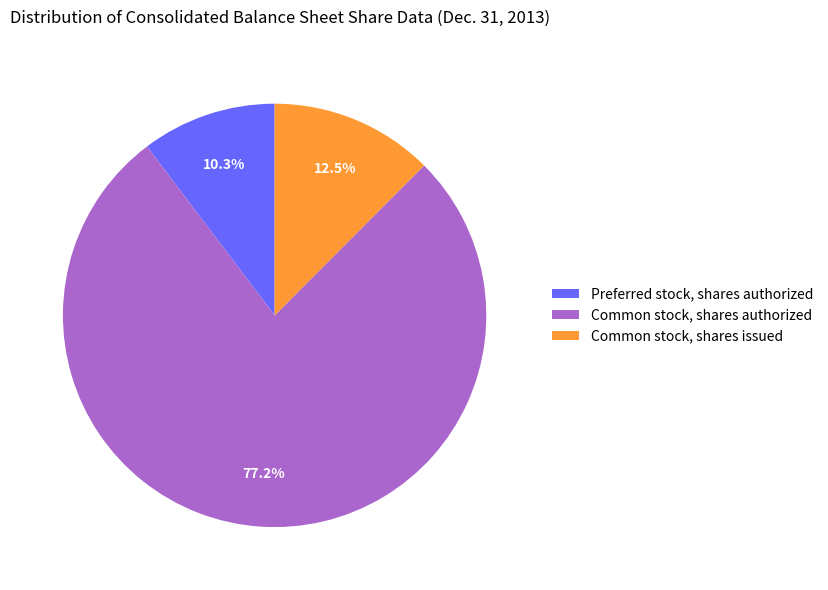

How many segments does this pie chart have?

3